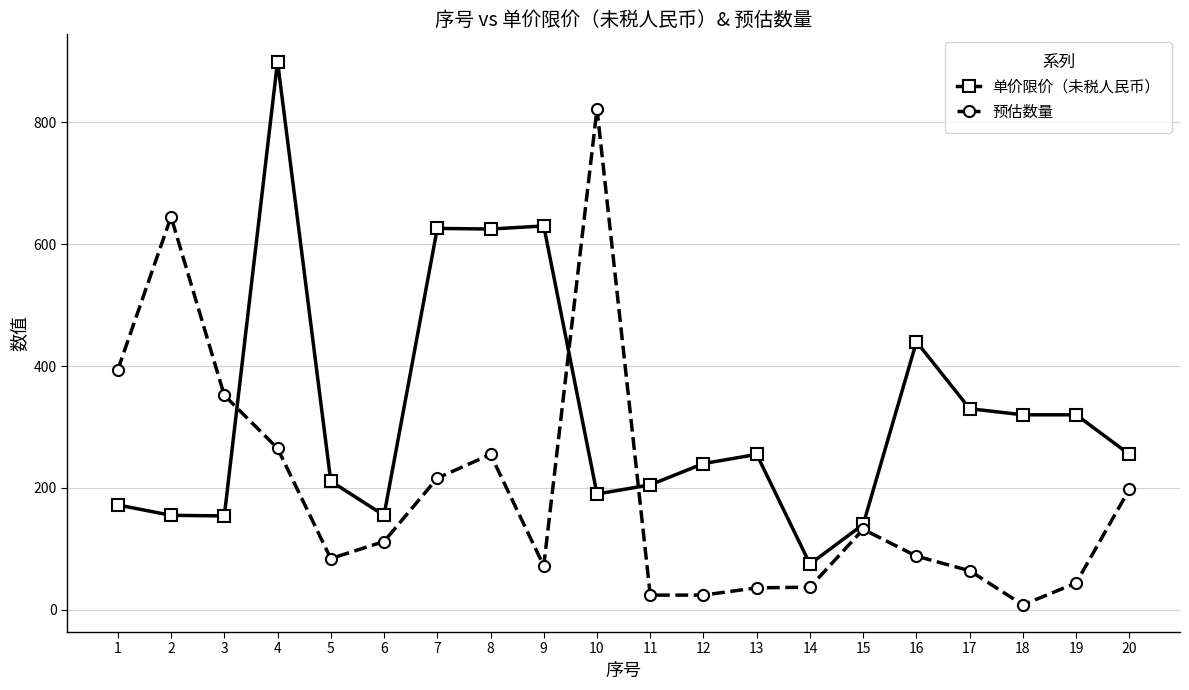

What is the total value across all series at 3?

506